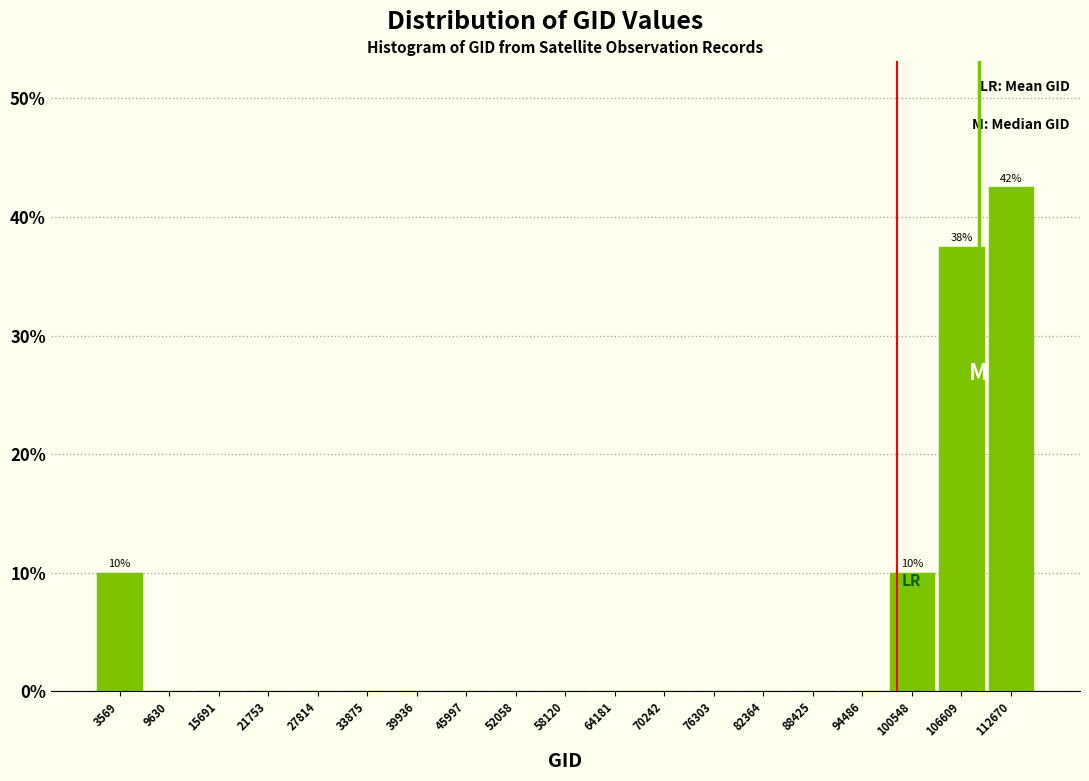

Over which range of the x-axis is the bar tallest?

110000 to 116000